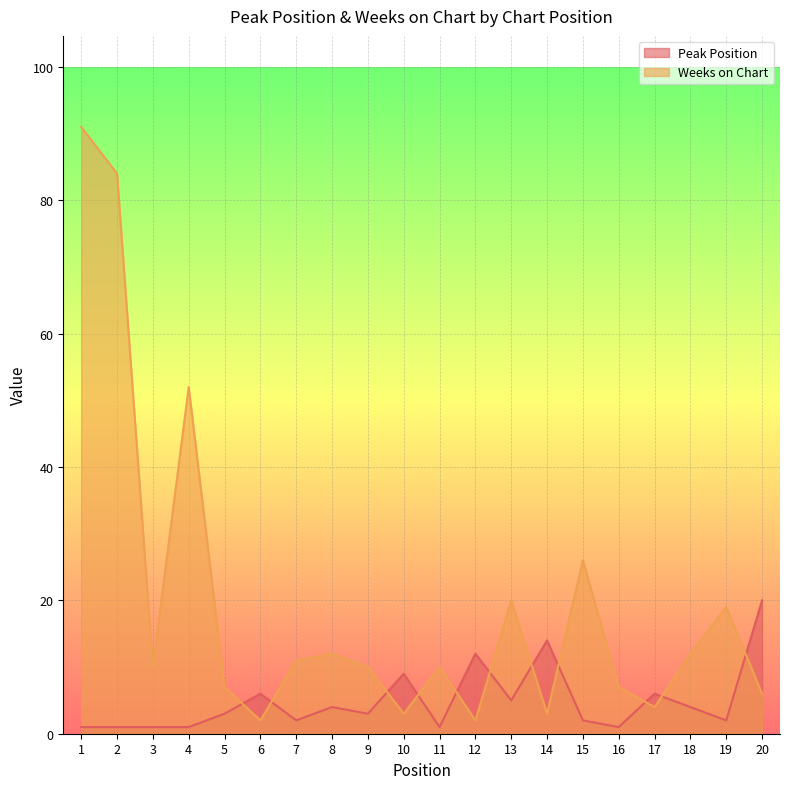

What is the difference between the highest and lowest values at 1?

90